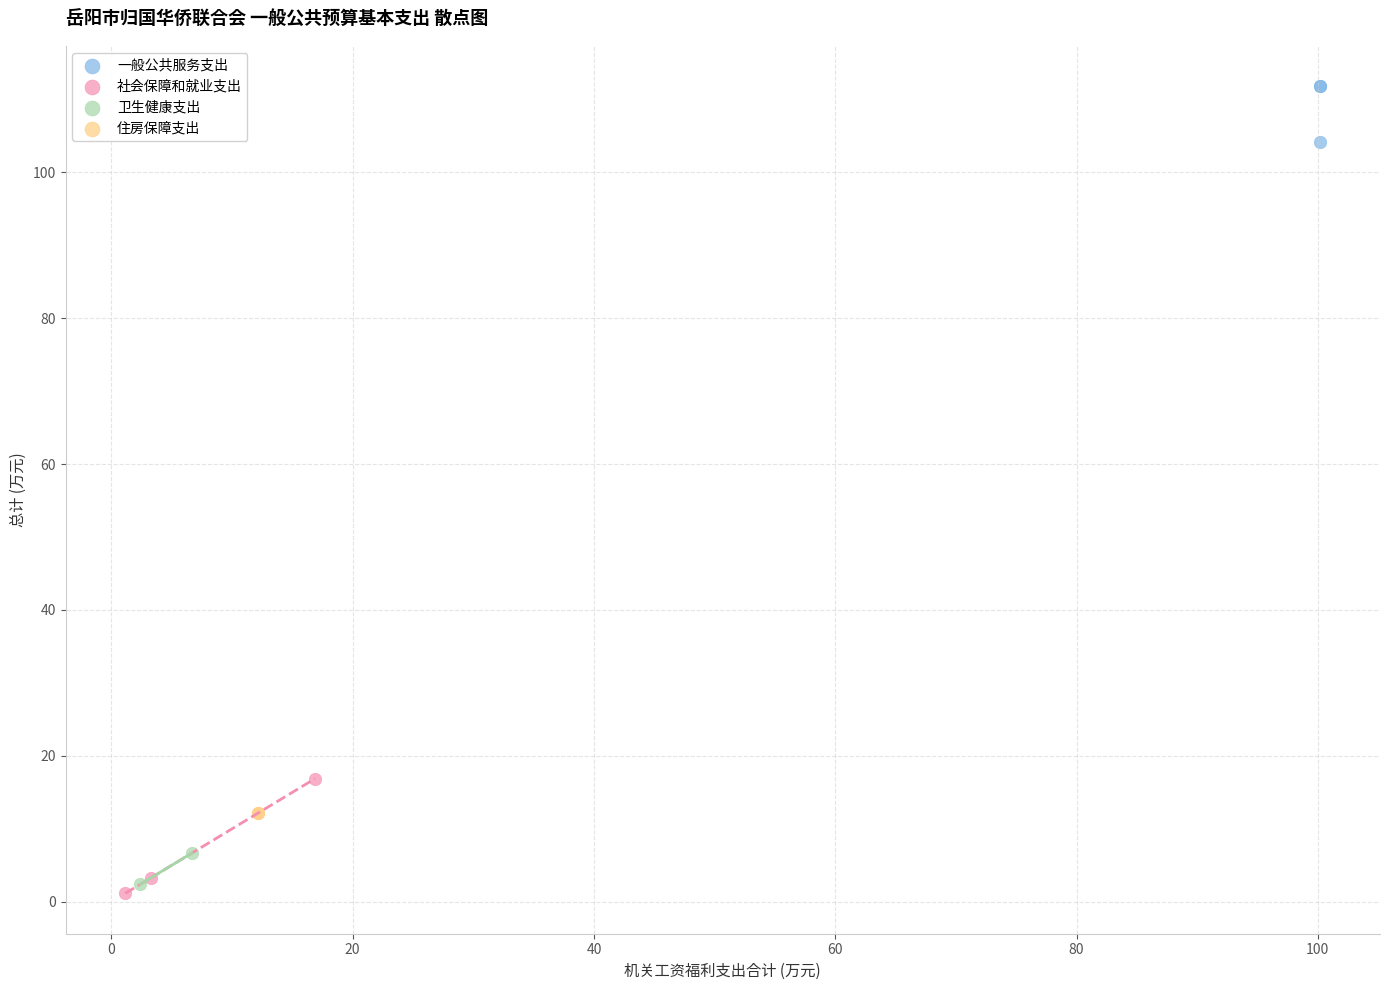

What are all the series names shown in the legend?

一般公共服务支出, 社会保障和就业支出, 卫生健康支出, 住房保障支出